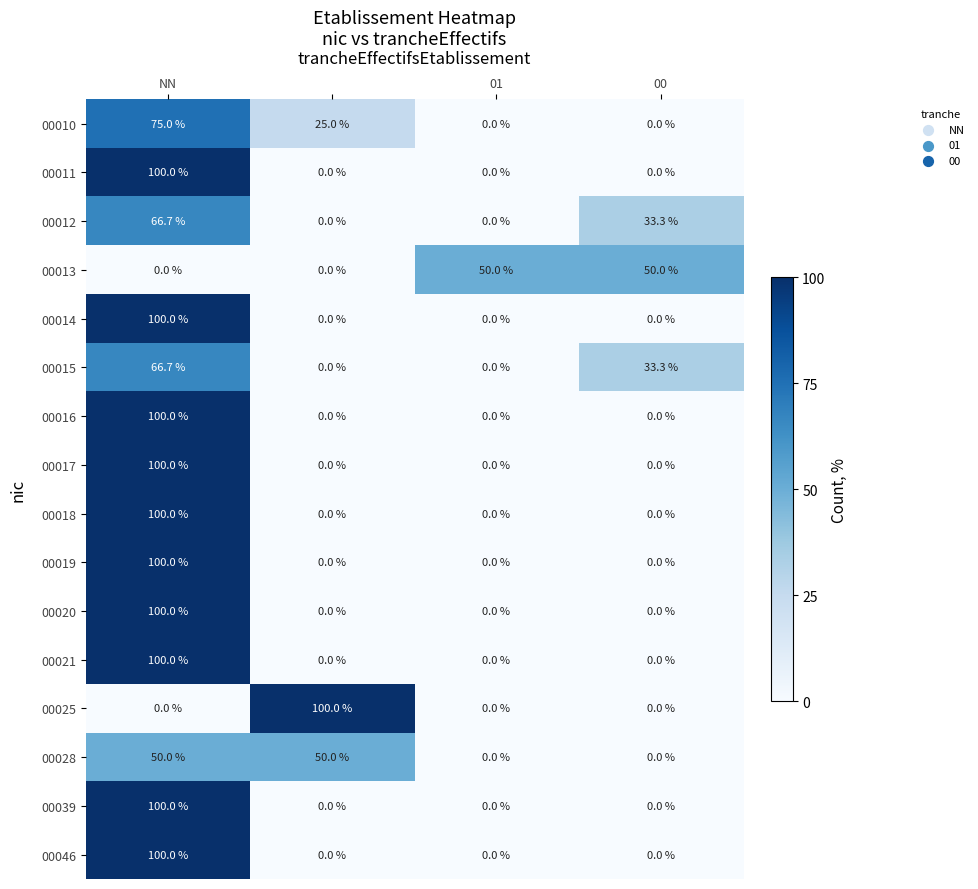

At how many categories does at least one series exceed 31?

4